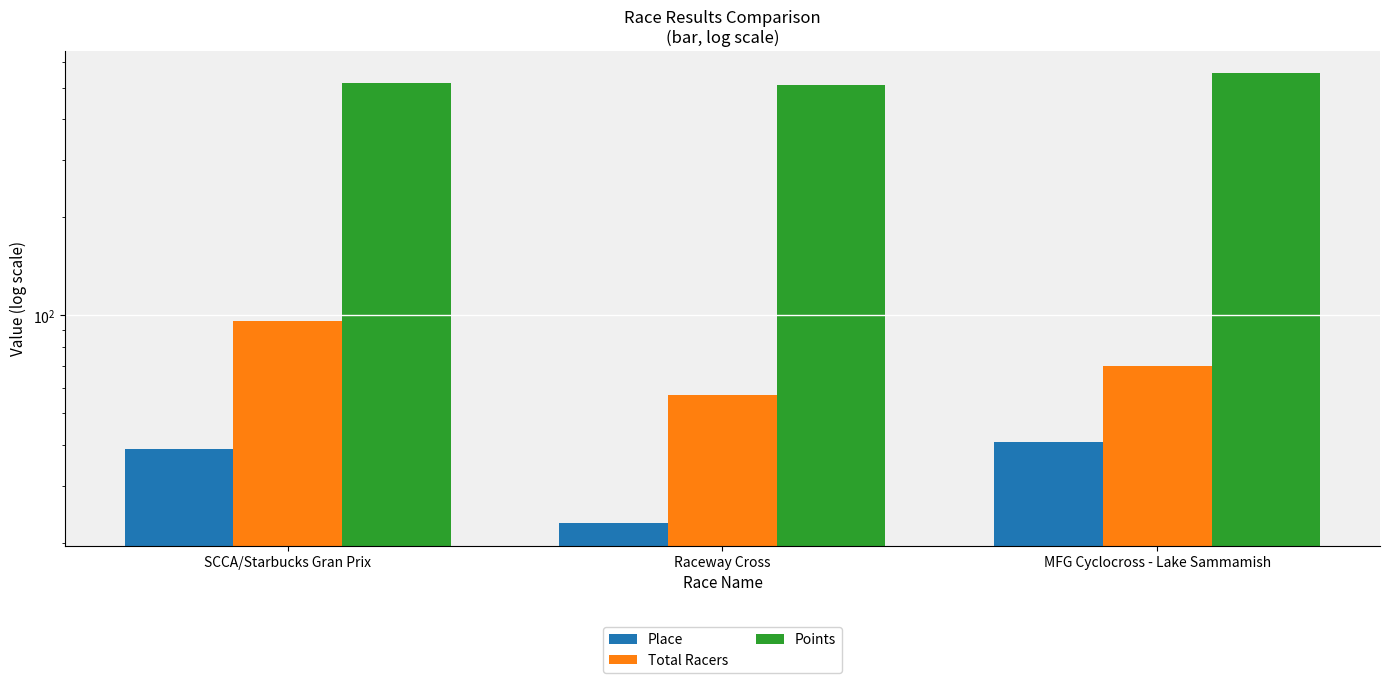

What is the difference between the maximum and second lowest values in the Total Racers series?

26.0